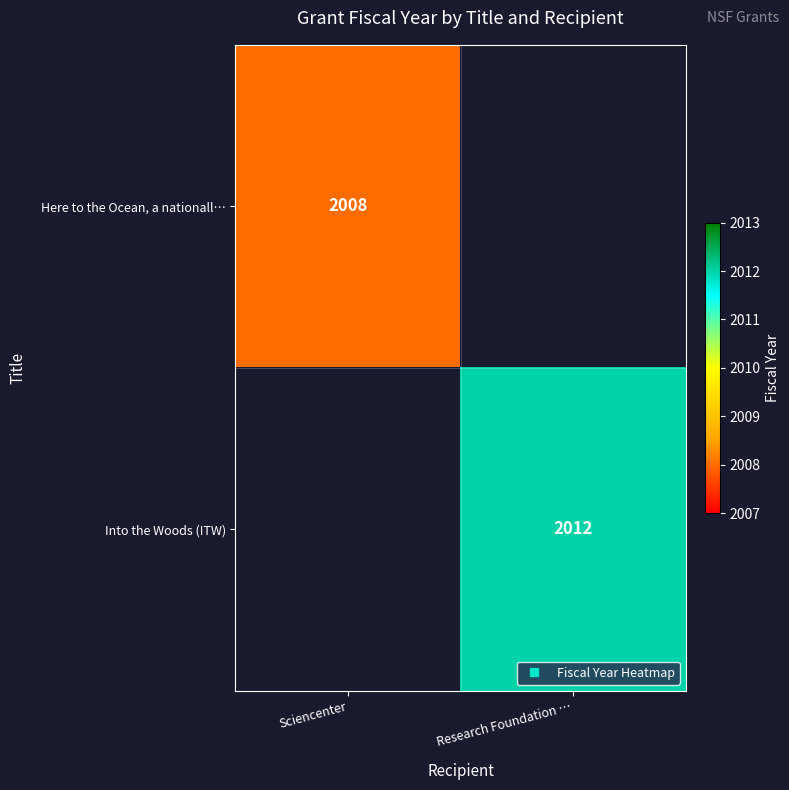

Count the number of categories in the chart.

2